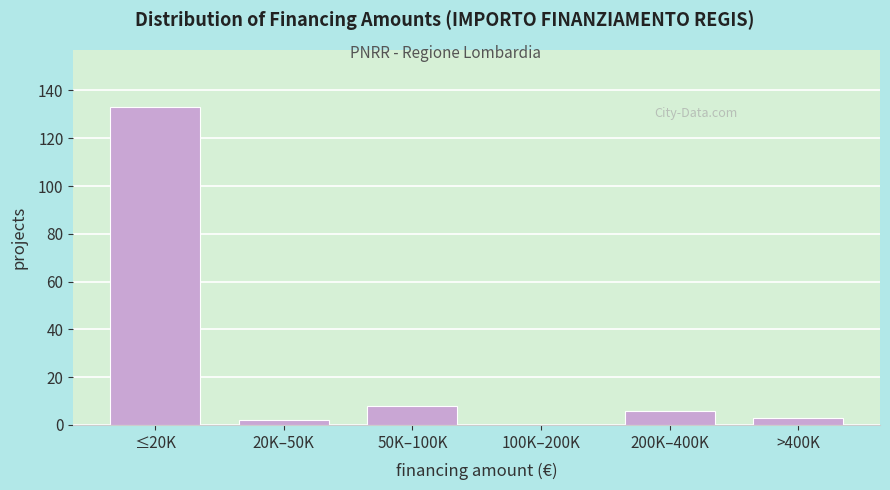

Reading left to right, list all the values displayed in this chart.

≤20K=133	20K–50K=2	50K–100K=8	100K–200K=0	200K–400K=6	>400K=3